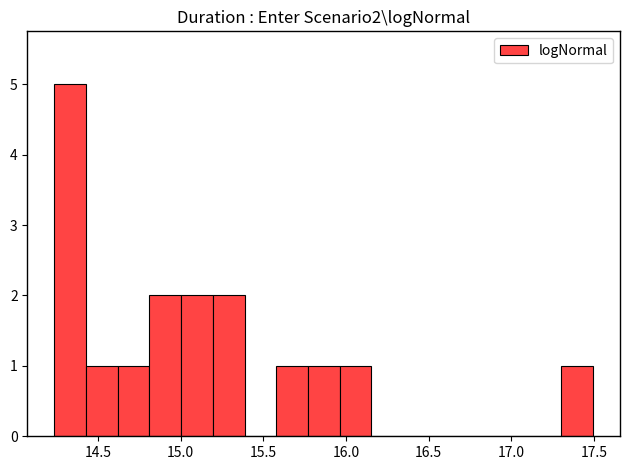

Around what value on the x-axis is the tallest bar? Give the approximate position of its centre, as read against the axis.

14.35